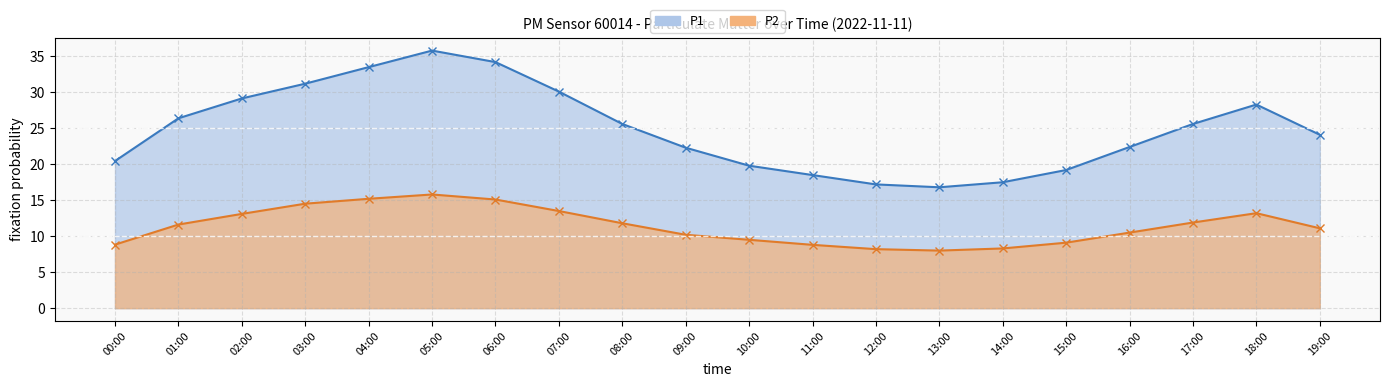

Where is the first local maximum for P2?

05:00